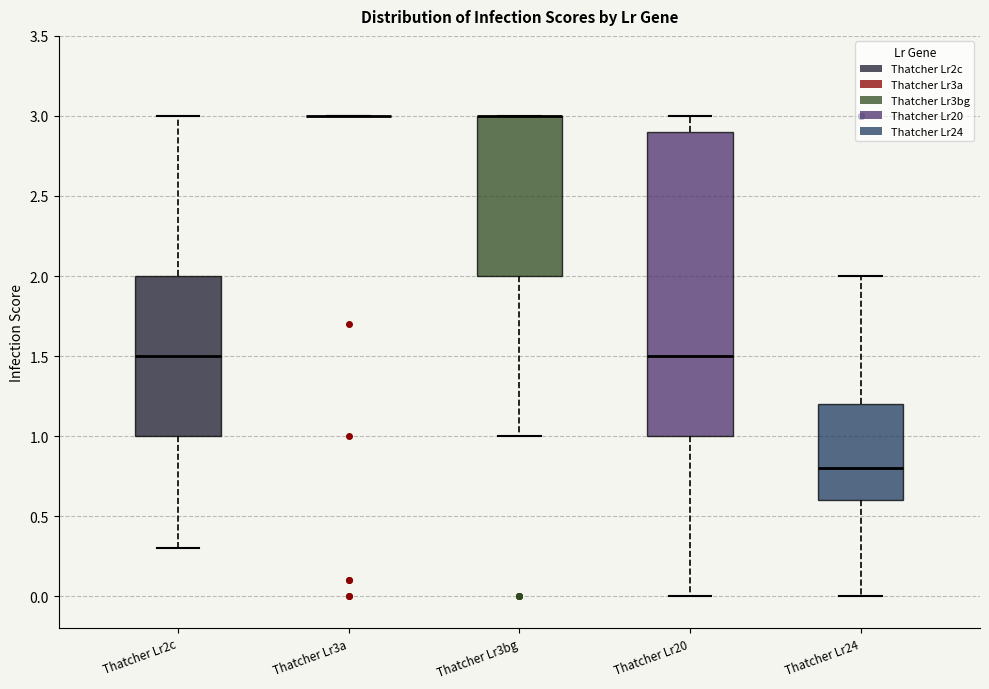

Reading left to right, transcribe this box plot: for each box, give where its median line is, the range the box spans, and where its two whiskers end, as read against the y-axis. The values are not printed on the chart, so give them approximately, as read against the axis.

Thatcher Lr2c: median 1.5, box 1.0 to 2.0, whiskers 0.3 to 3.0
Thatcher Lr3a: box collapsed to a line at 3.0, whiskers 3.0 to 3.0
Thatcher Lr3bg: median 3.0 (drawn on the box's upper edge), box 2.0 to 3.0, whiskers 1.0 to 3.0
Thatcher Lr20: median 1.5, box 1.0 to 2.9, whiskers 0.0 to 3.0
Thatcher Lr24: median 0.8, box 0.6 to 1.2, whiskers 0.0 to 2.0